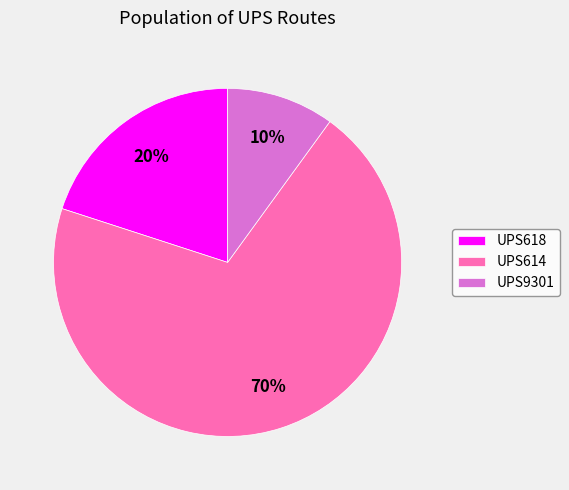

How many slices are in this pie chart?

3